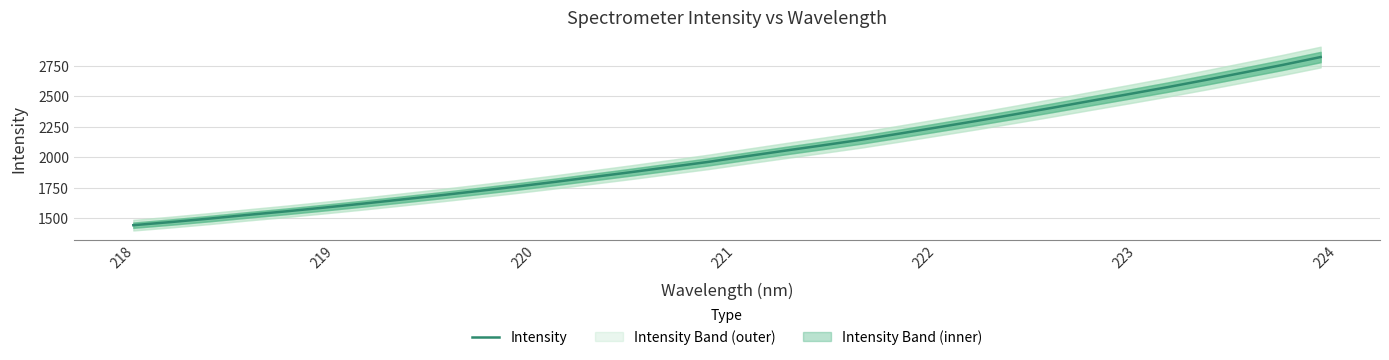

Reading right to left, what are all the values shown in this chart?

2821.3	2756.4	2695.1	2634.0	2574.7	2518.2	2462.6	2406.4	2351.4	2297.6	2245.7	2194.2	2143.9	2098.5	2054.0	2008.5	1962.1	1920.4	1878.7	1838.6	1798.4	1760.1	1723.8	1688.1	1654.1	1620.4	1588.3	1557.4	1528.4	1498.0	1469.6	1443.5